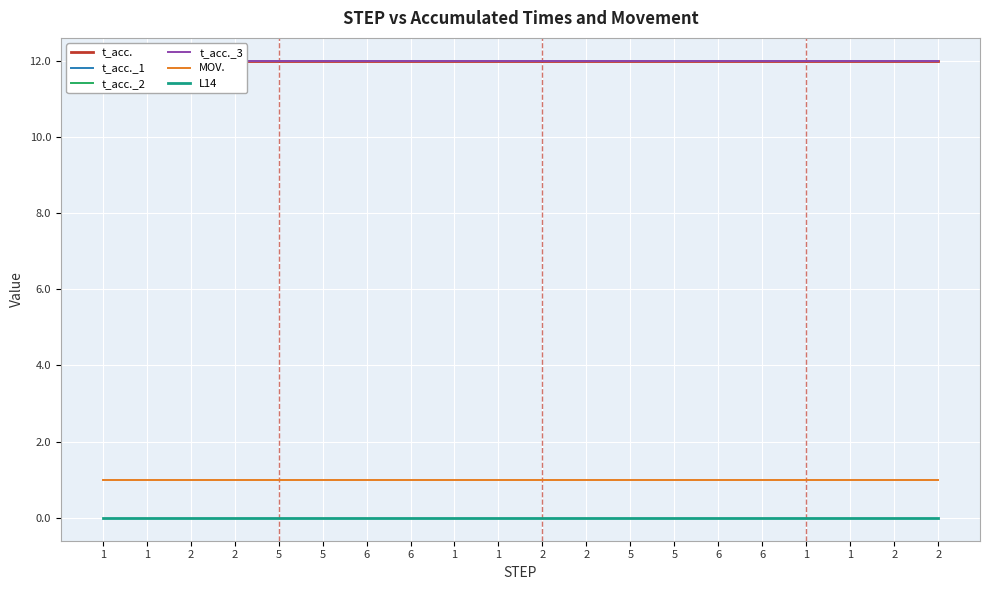

Is the value of t_acc._1 at 6 greater than the value of t_acc._2 at 1?

No